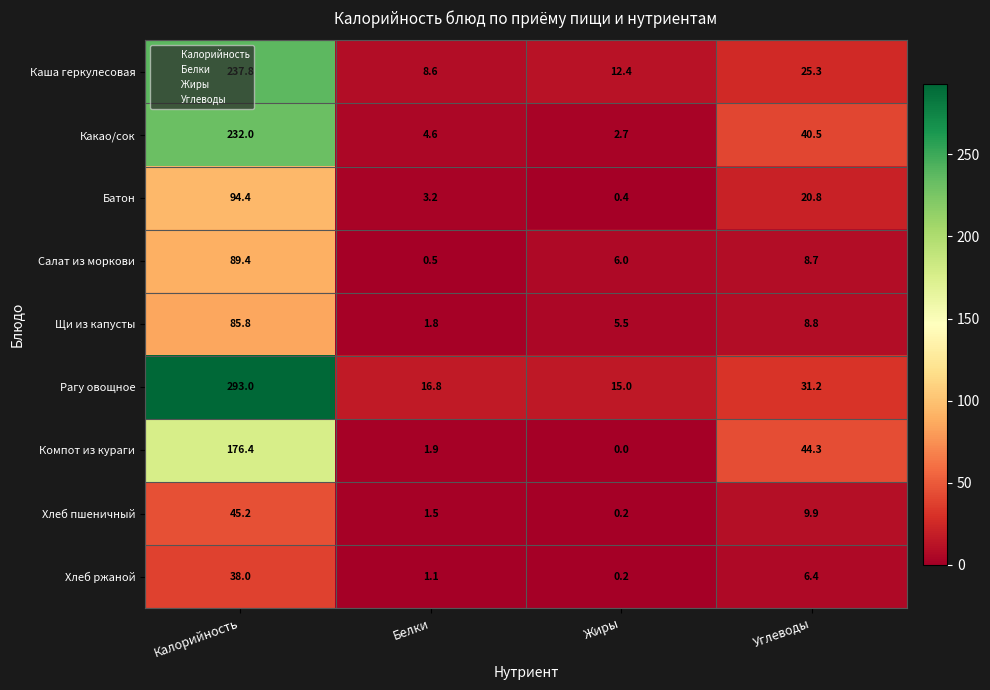

How many distinct data groups are displayed?

9